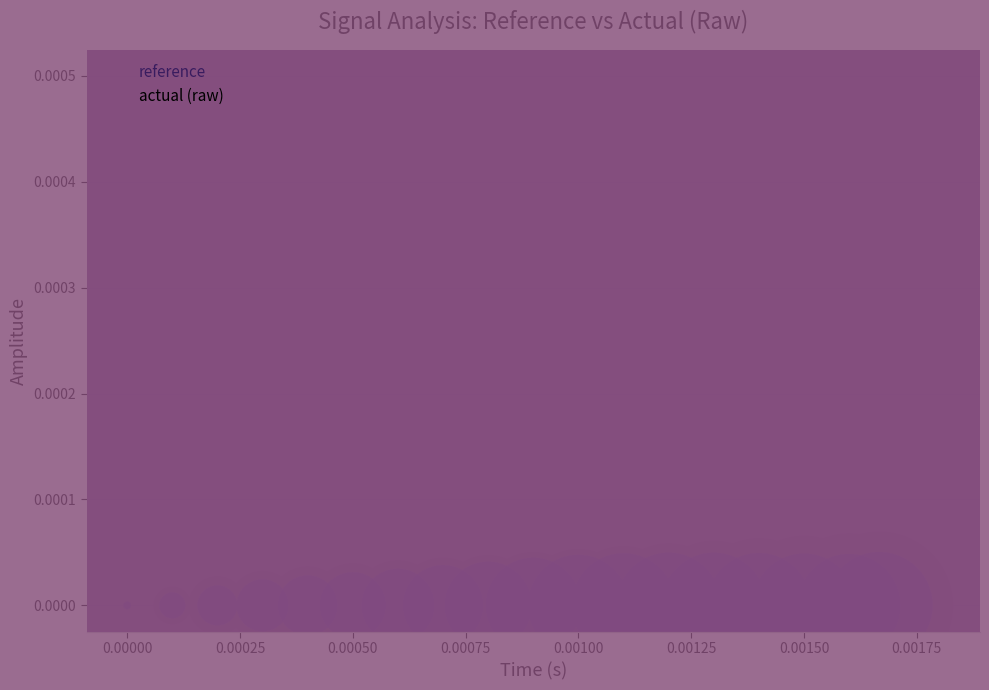

What are all the series names shown in the legend?

reference, actual (raw)